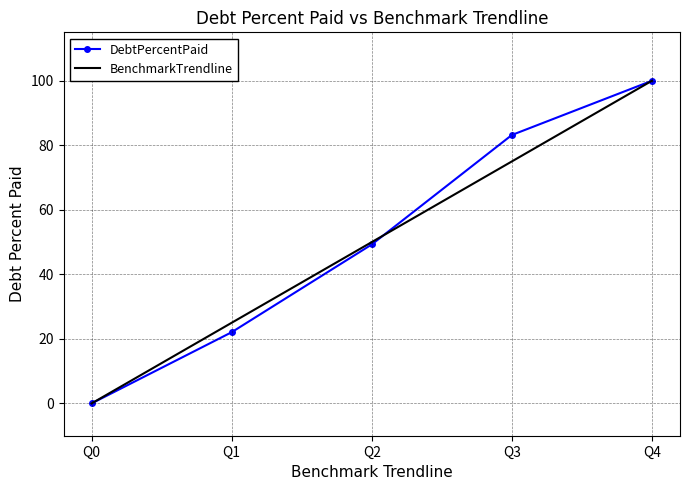

The value of DebtPercentPaid at Q0 is 0.0. True or false?

True